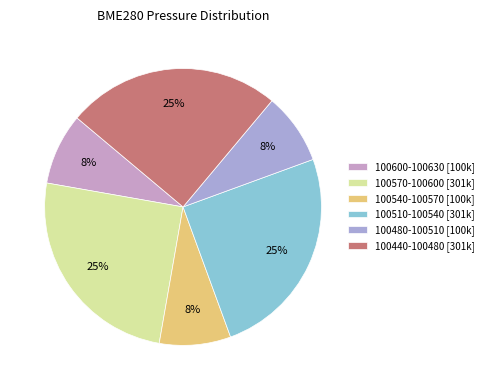

How many slices are in this pie chart?

6